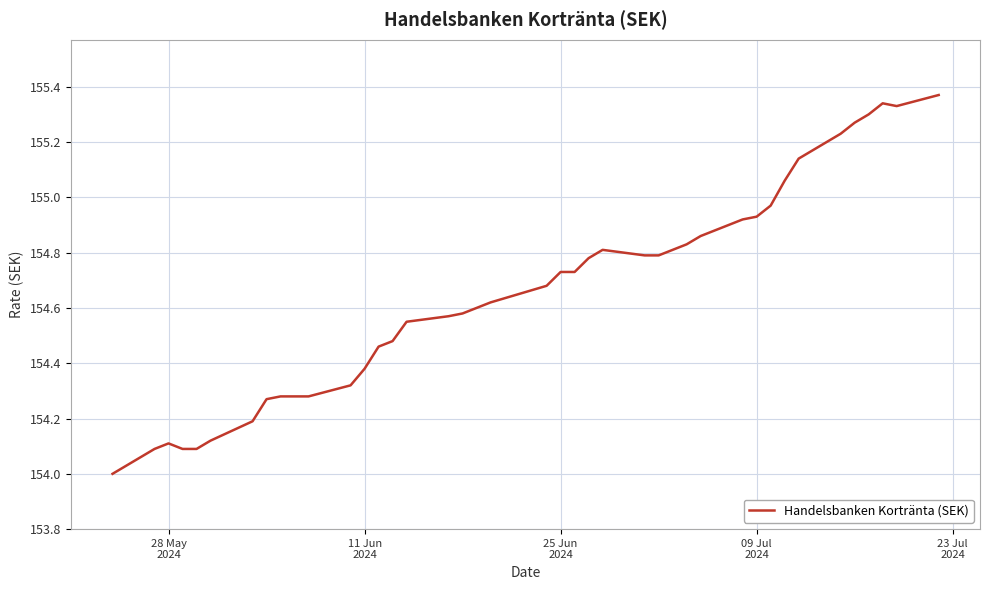

What is the difference between the maximum and minimum values?

1.4